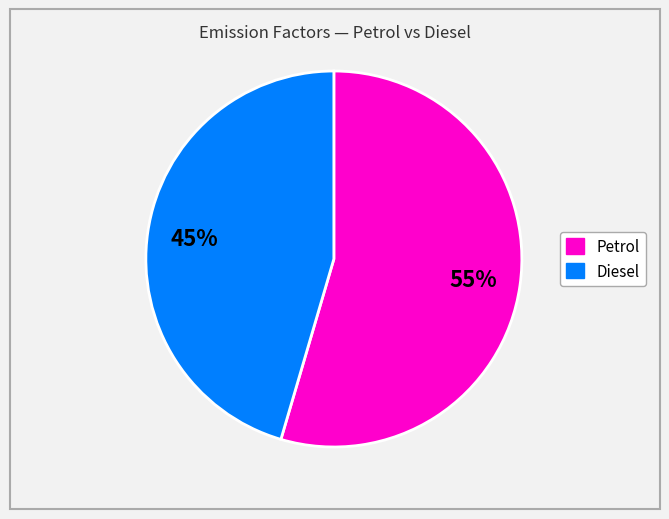

To the nearest percent, what is the average slice percentage?

50%